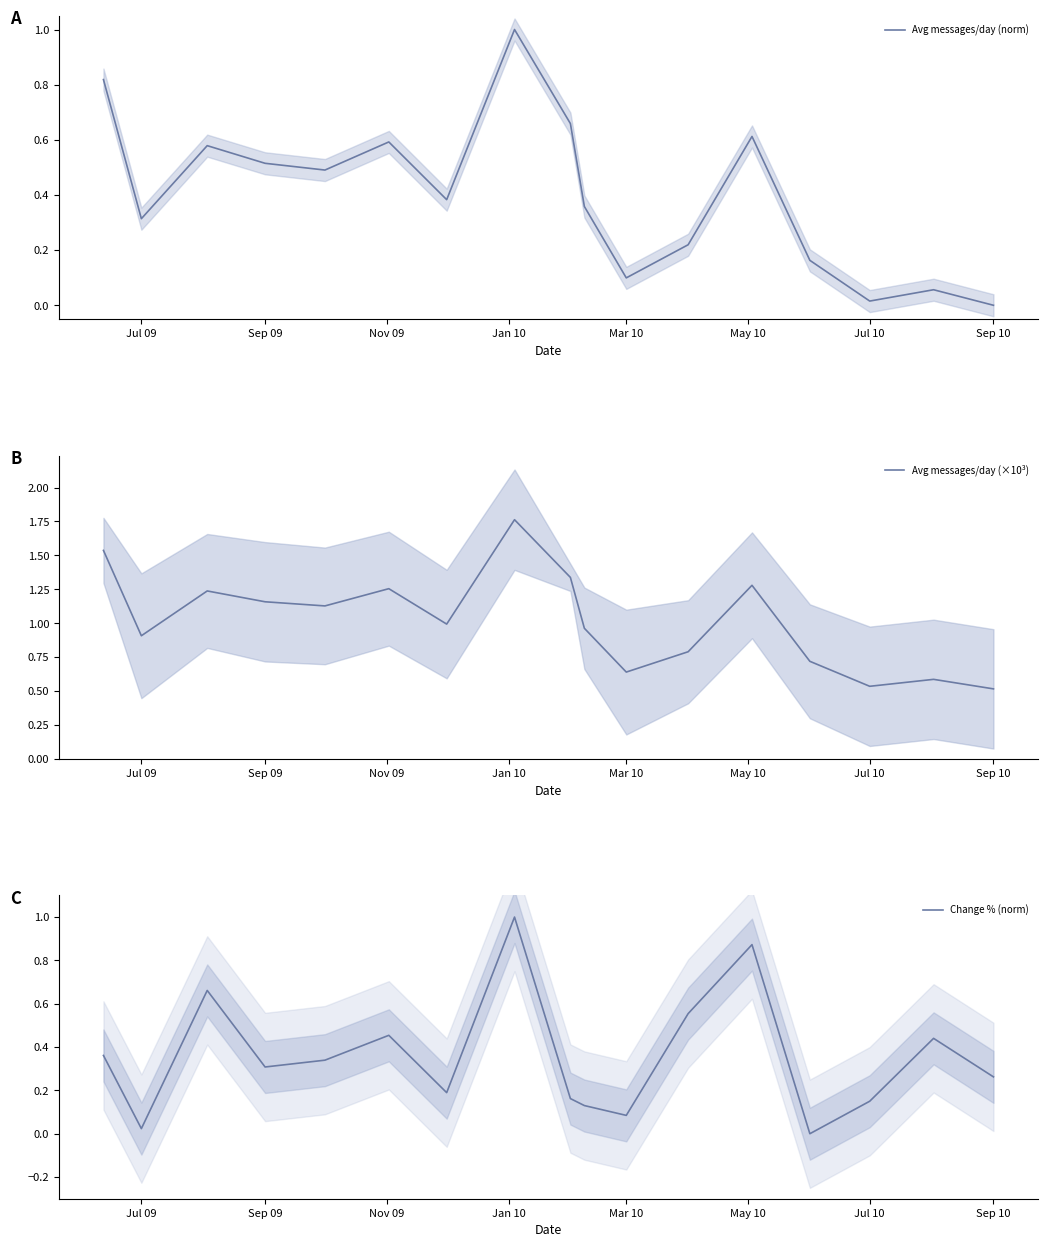

The Change % (norm) series shows 0.1 at Mar 10. True or false?

False